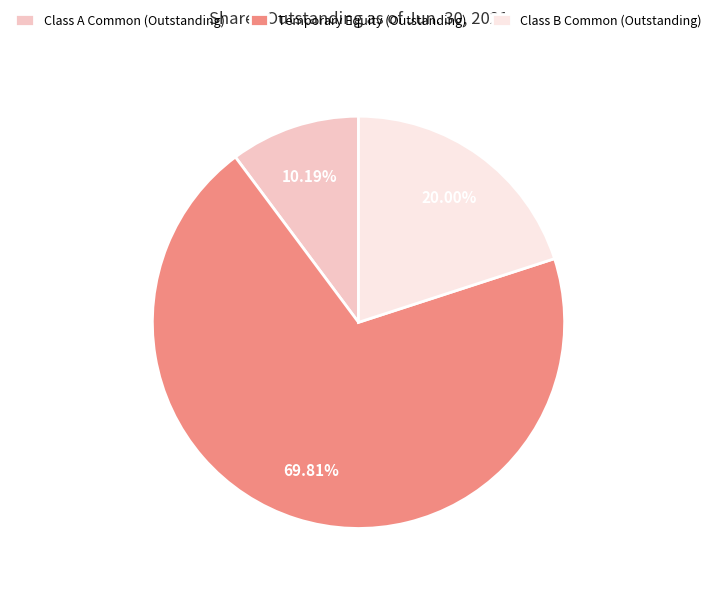

Does Temporary Equity (Outstanding) account for over 50% of the chart?

Yes